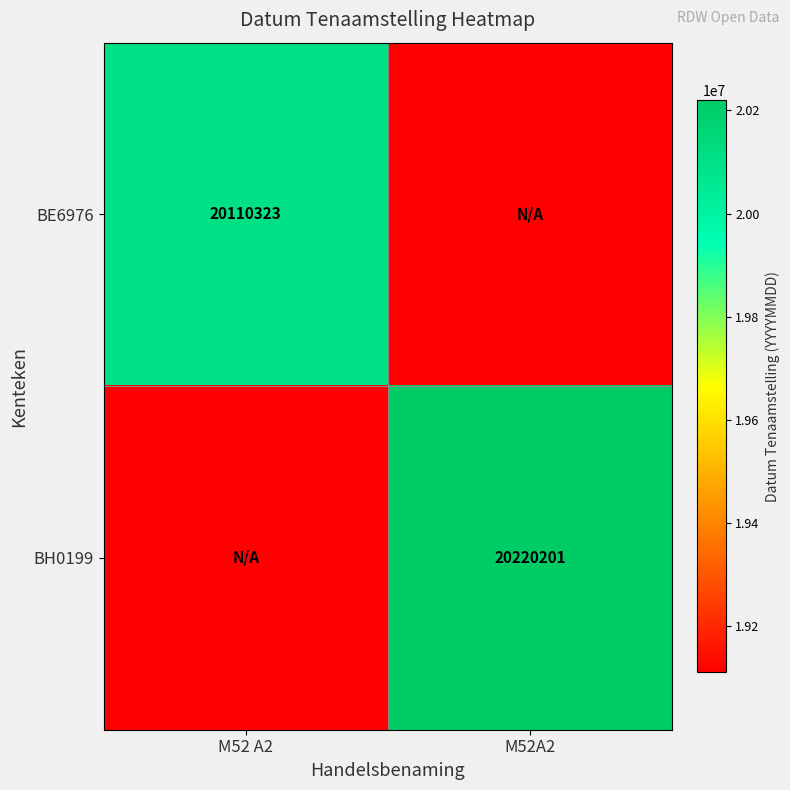

Is the value of BE6976 at M52 A2 greater than the value of BH0199 at M52A2?

No